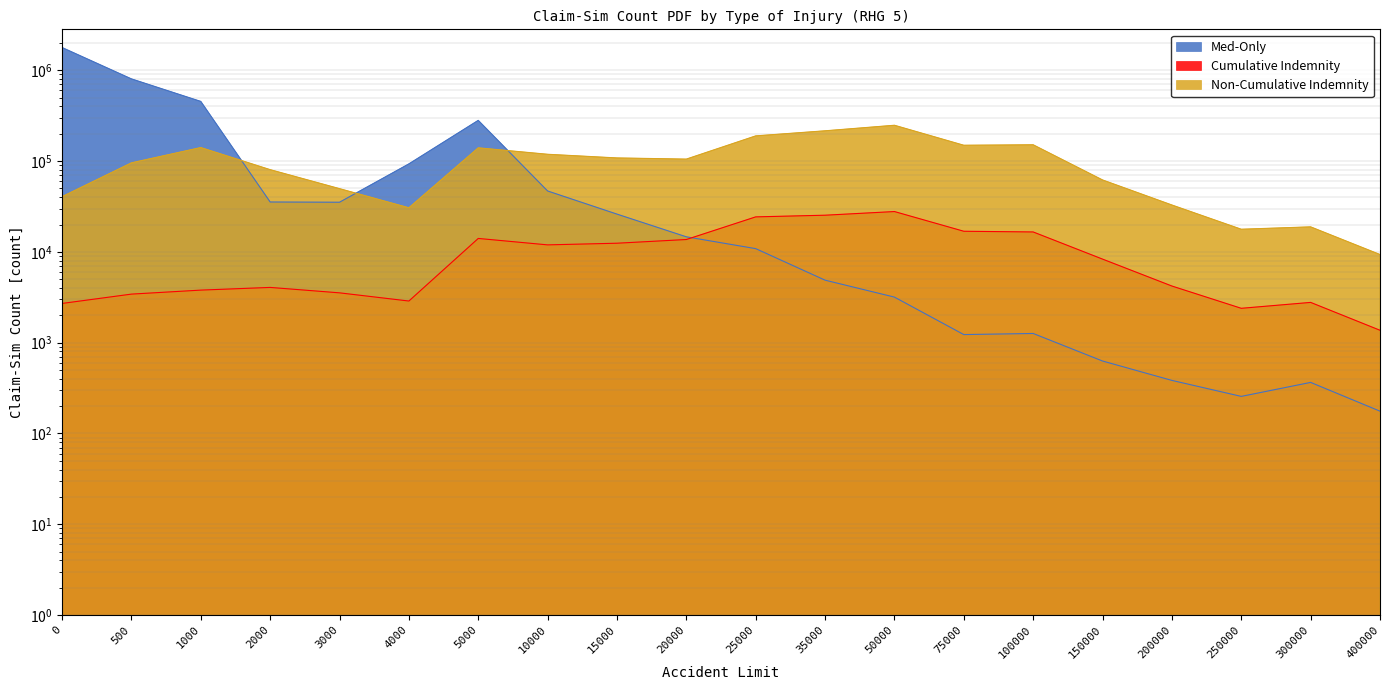

Which series changed the most between 0 and 20000?

Med-Only